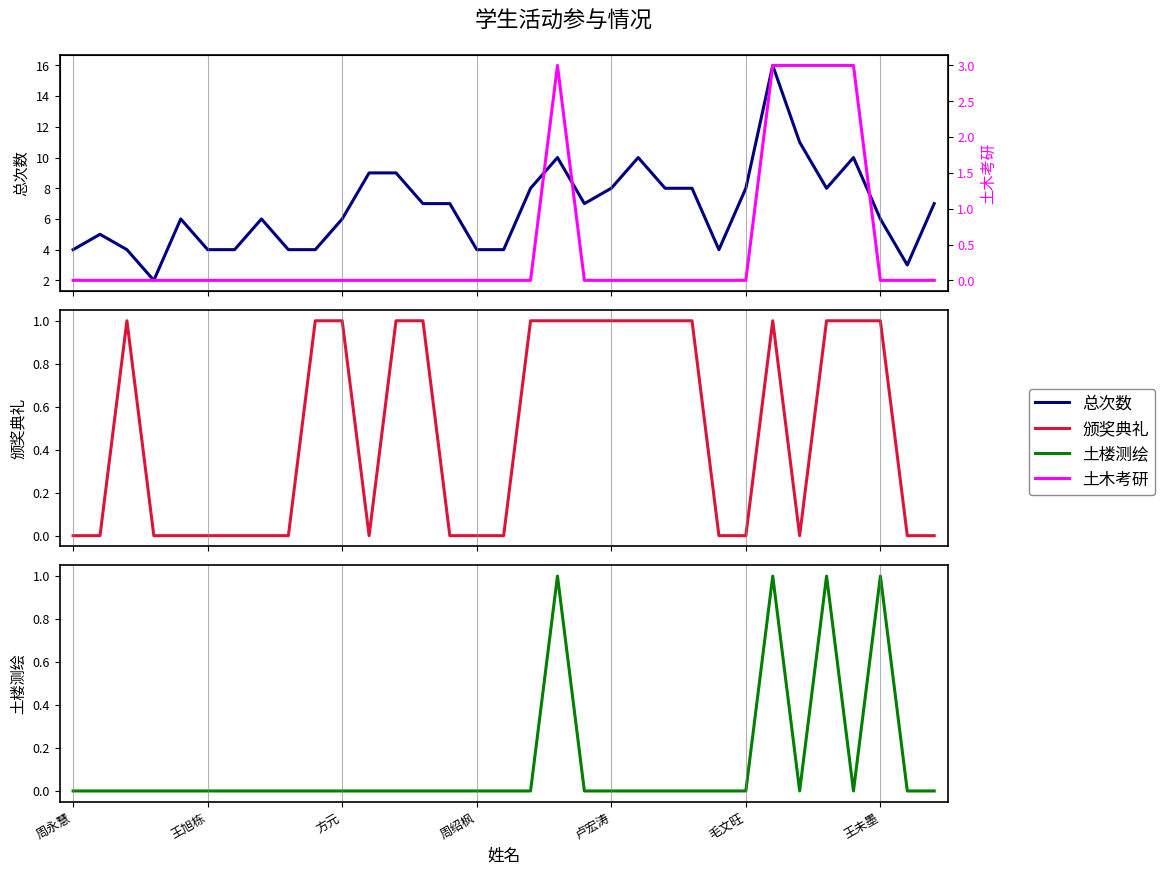

True or false: 土楼测绘 has a value of 0 at 16.

False